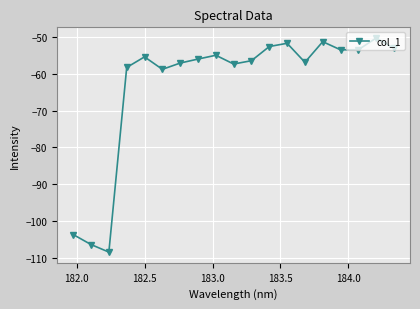

What is the difference between the maximum and minimum values?

58.3